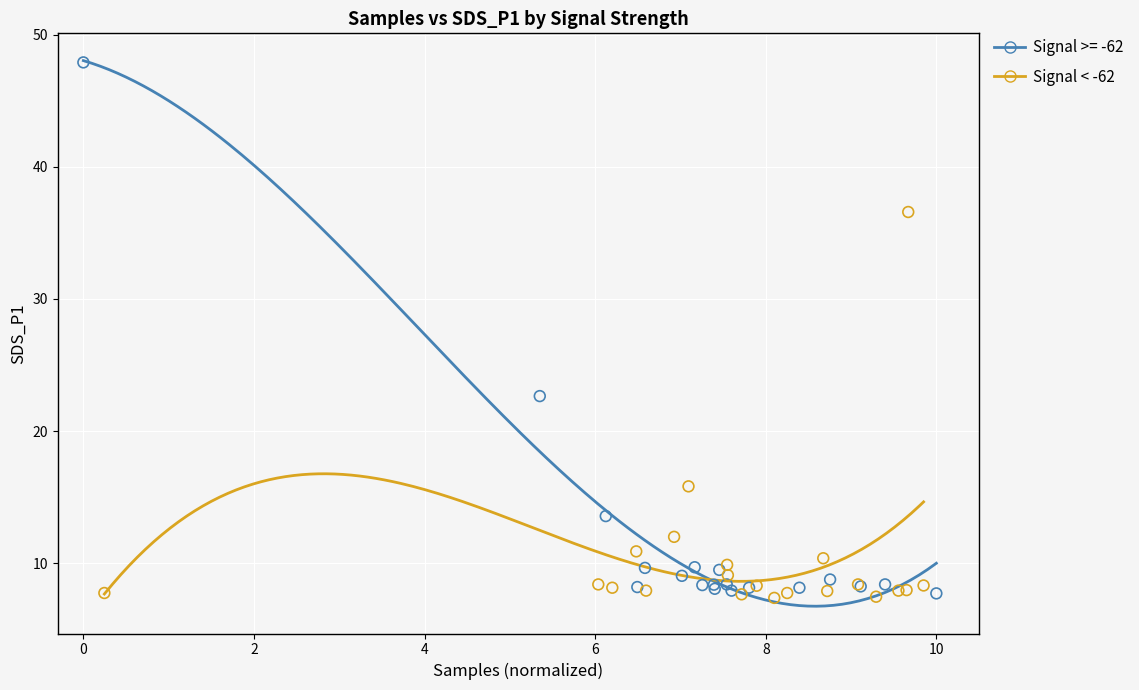

Which series has the widest spread of Y values?

Signal >= -62